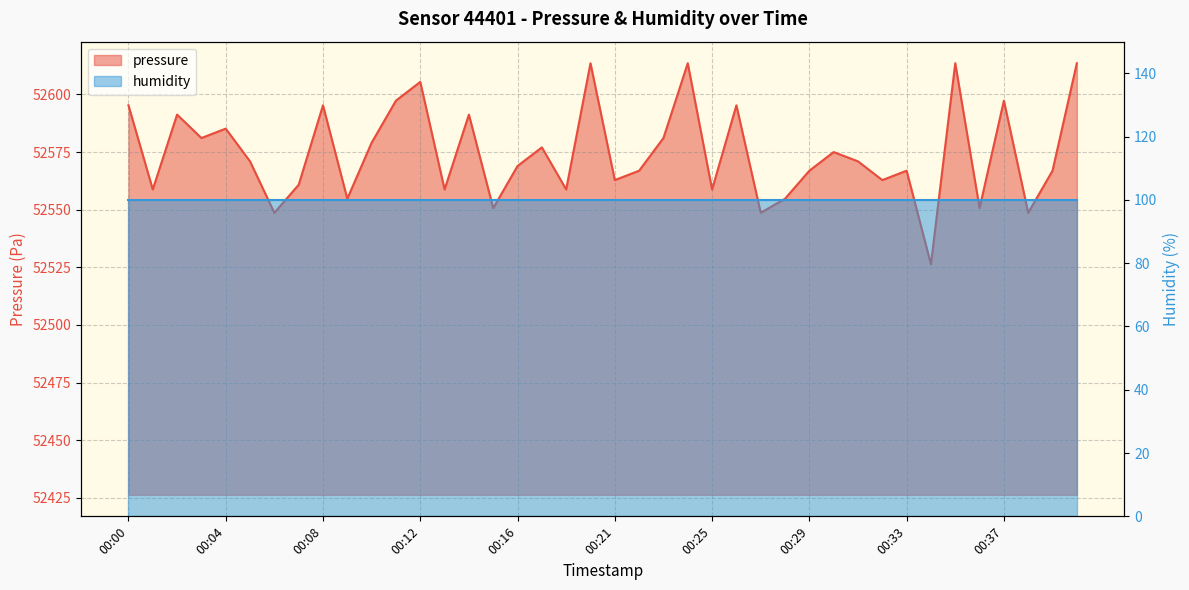

True or false: there are more than 1 points higher than both neighbors.

True